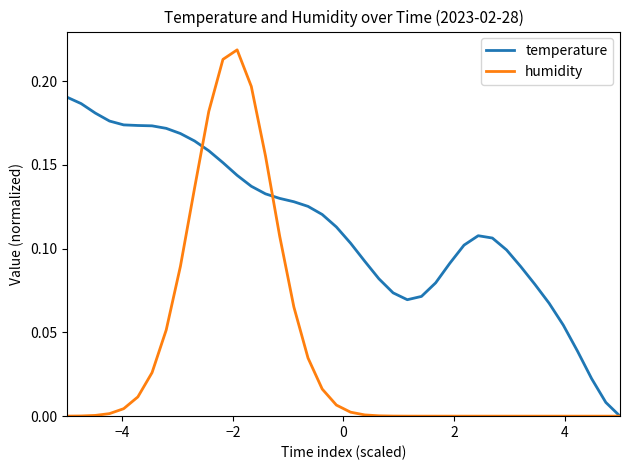

List the series in order of their overall mean, highest first.

temperature, humidity